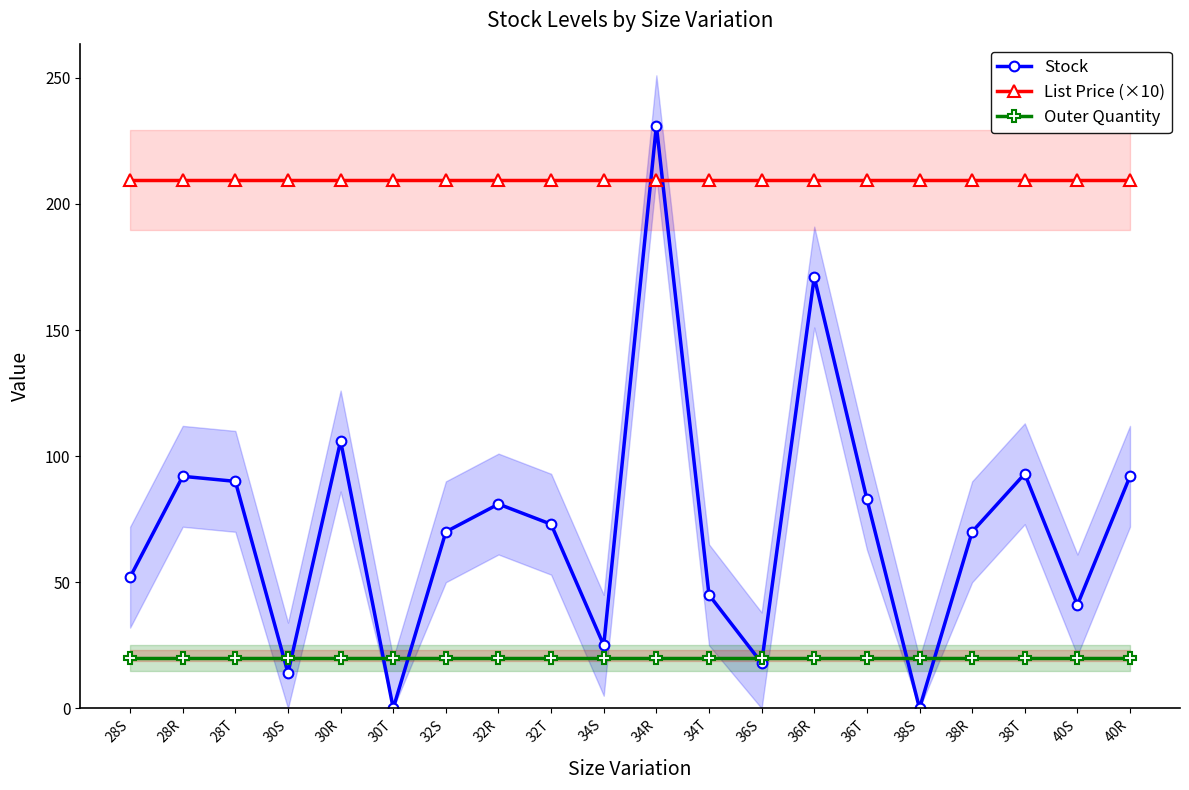

How many distinct data groups are displayed?

3